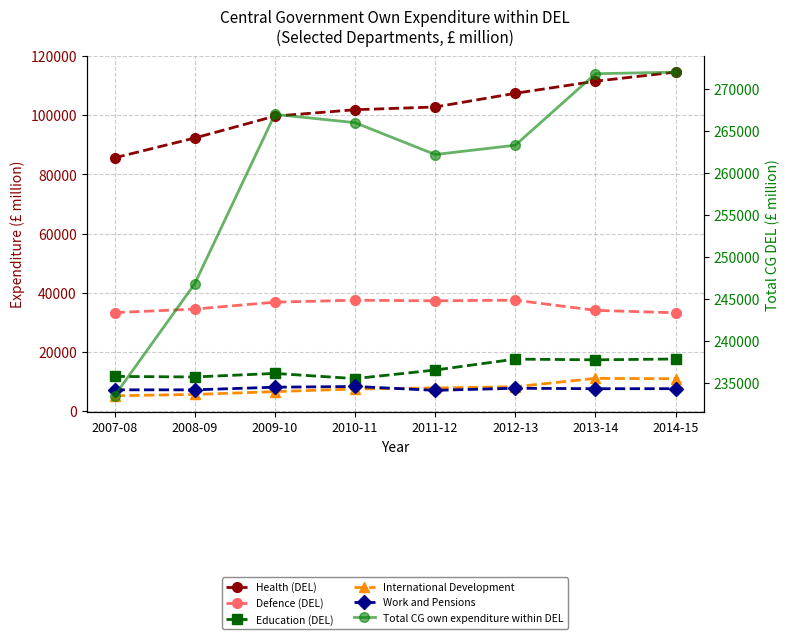

At which category is the sum across all series the highest?

2014-15